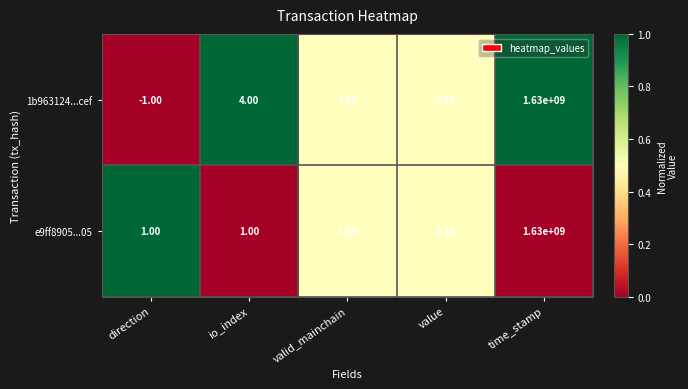

Rank the categories by 1b963124...cef value from highest to lowest.

time_stamp, io_index, valid_mainchain, value, direction